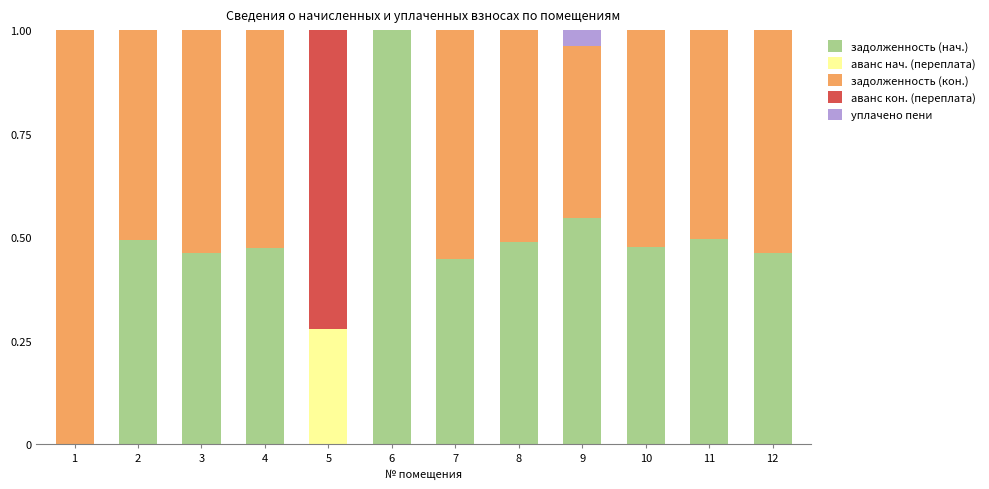

True or false: задолженность (нач.) has a value of 0.5 at 9.

True